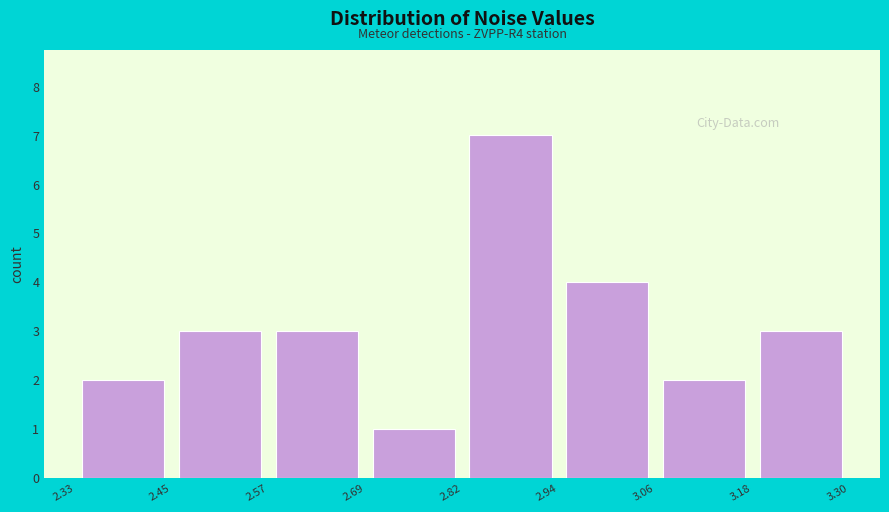

Which range on the x-axis has the tallest bar?

2.82 to 2.94